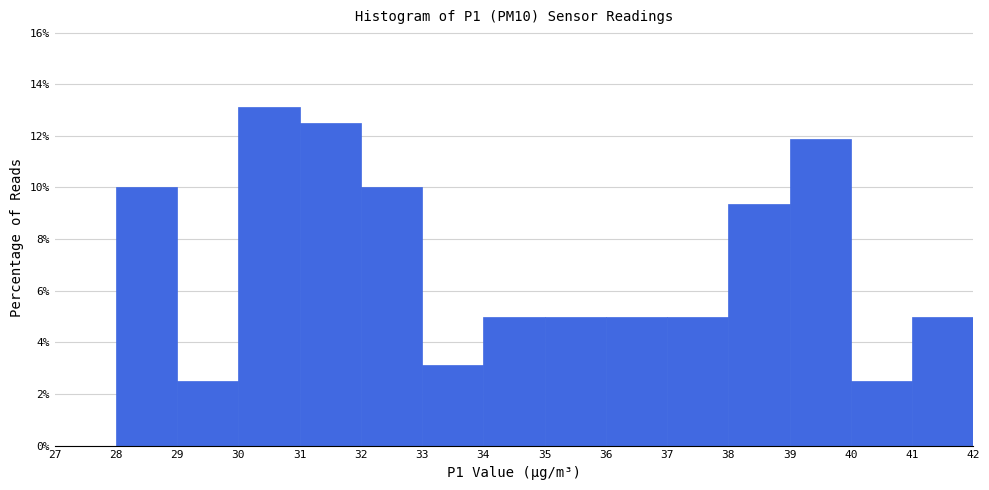

Reading left to right, list every bar in this chart as the range it spans on the x-axis followed by its height. The values are not printed on the chart, so give them approximately, as read against the axis.

27 to 28: 0
28 to 29: 10.0
29 to 30: 2.6
30 to 31: 13.2
31 to 32: 12.6
32 to 33: 10.0
33 to 34: 3.2
34 to 35: 5.0
35 to 36: 5.0
36 to 37: 5.0
37 to 38: 5.0
38 to 39: 9.4
39 to 40: 11.8
40 to 41: 2.6
41 to 42: 5.0